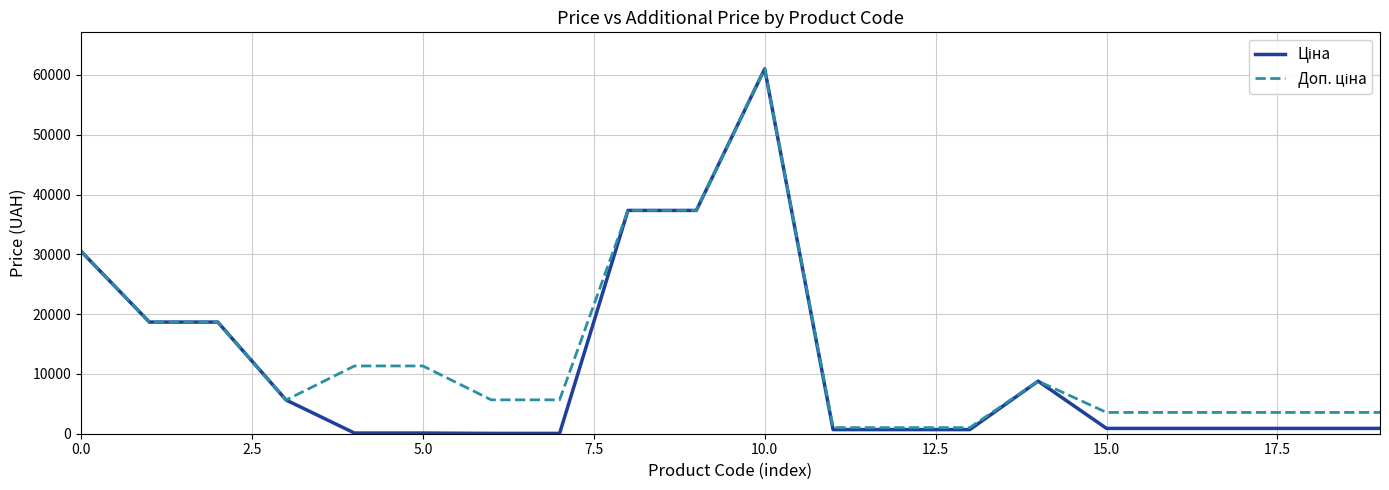

Does the chart display data point markers on the line(s)?

No